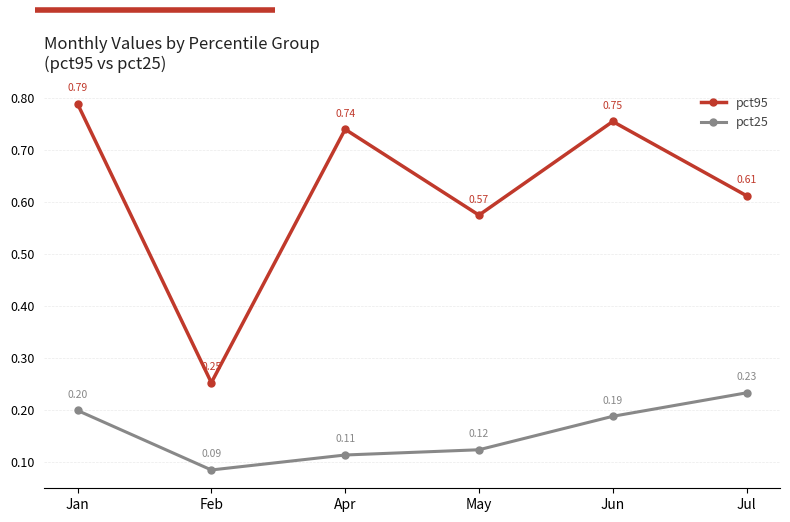

At which category is the sum across all series the highest?

Jan